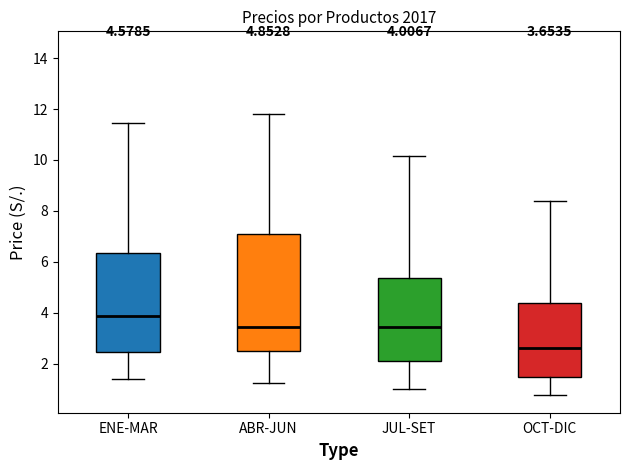

Comparing the boxes themselves (not the whiskers), which one is the tallest?

ABR-JUN